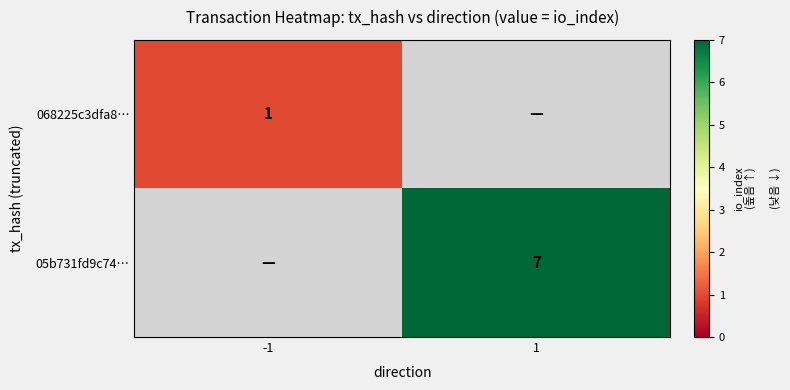

Is the value of 05b731fd9c74… at 1 greater than the value of 068225c3dfa8… at -1?

Yes